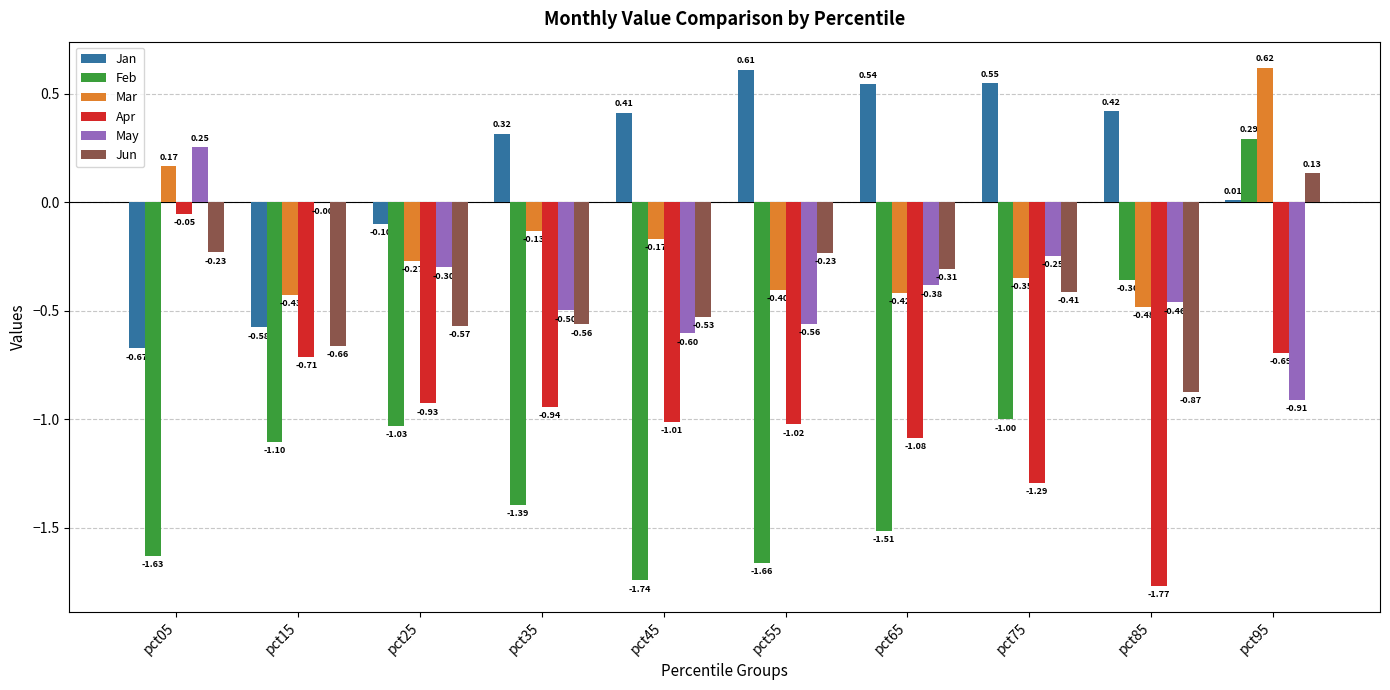

Which series has the largest total across all categories?

Jan